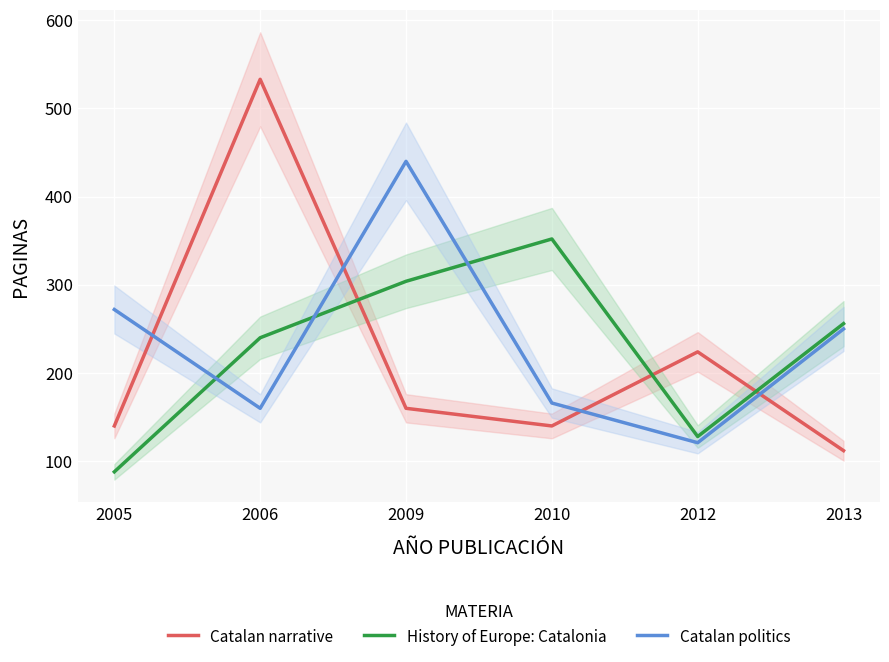

What is the total value across all series at 2012?

473